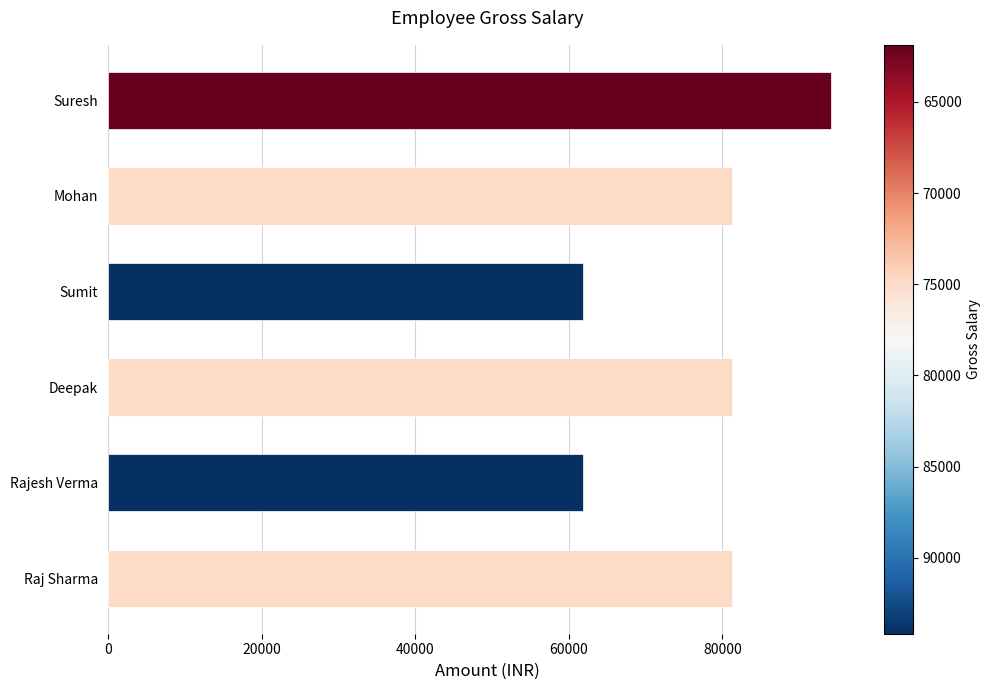

What is the change in value from Deepak to Suresh?

+12920